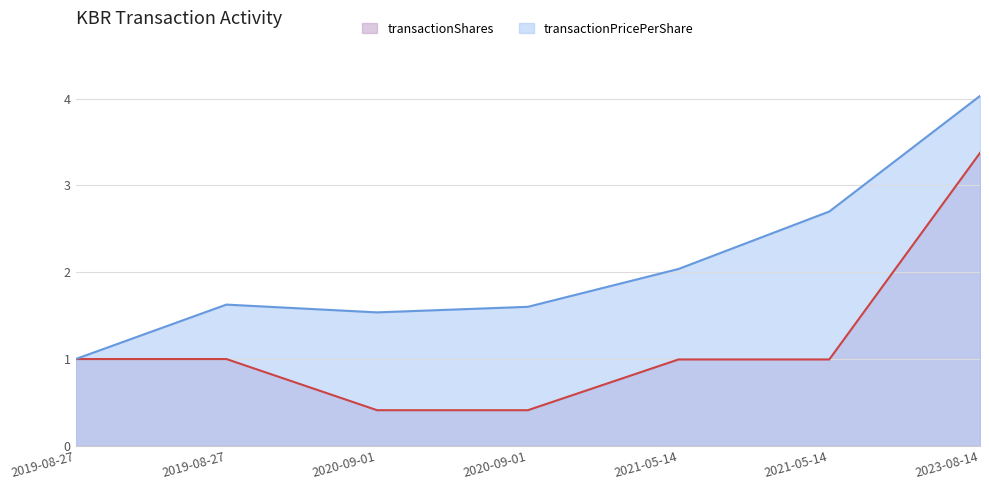

What is the label of the 6th point from the left?

2021-05-14